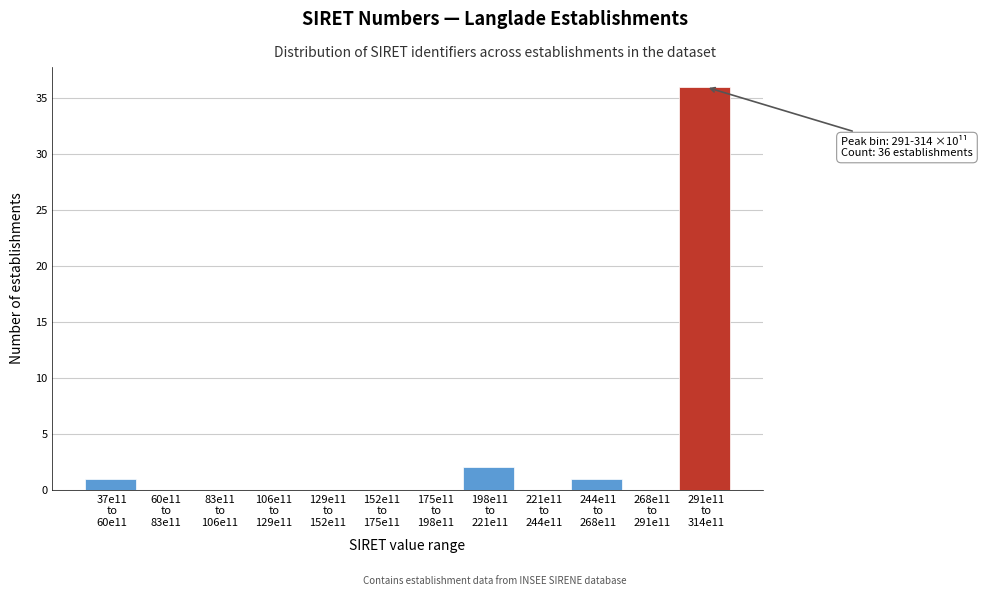

What is the maximum value shown in the chart?

36